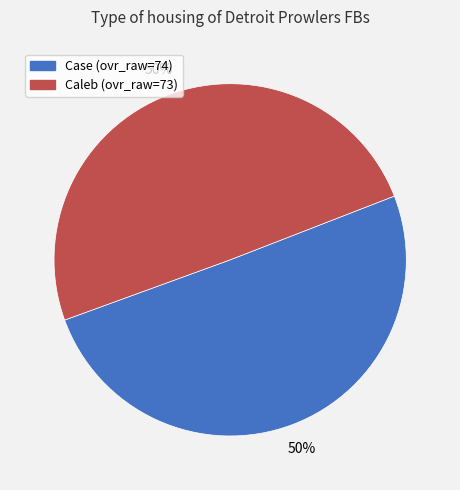

To the nearest percent, what is the average slice percentage?

50%